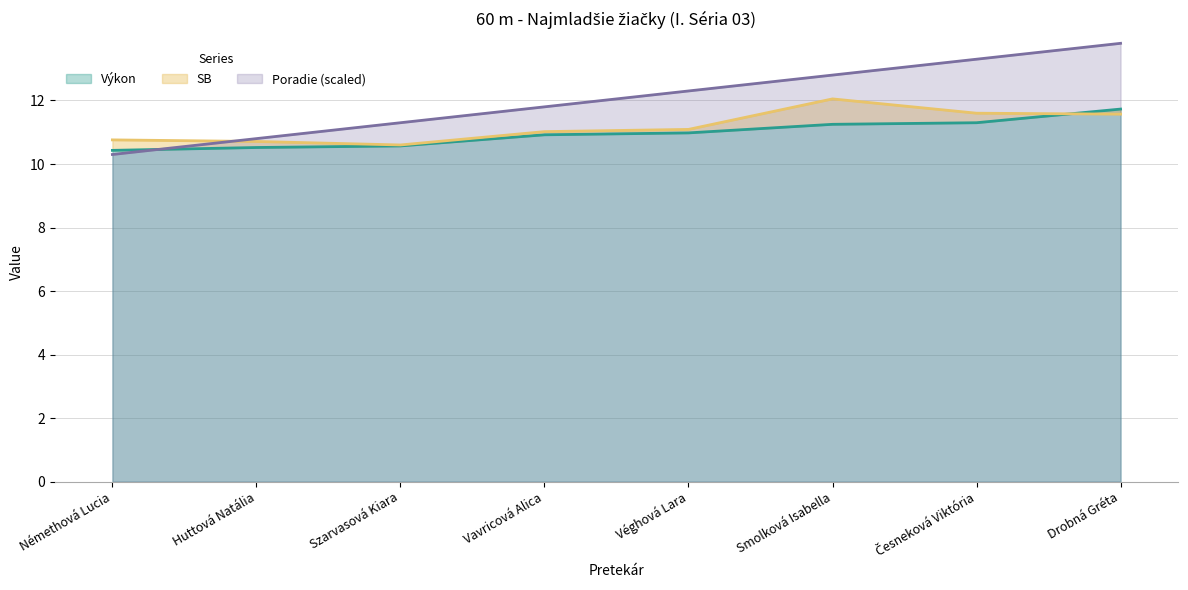

What is the approximate value of Poradie at Česneková Viktória?

13.3